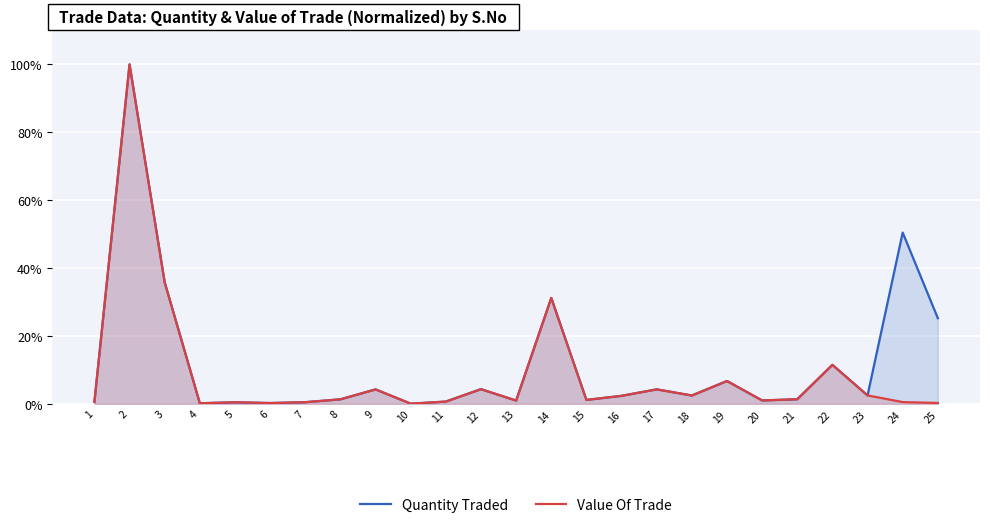

True or false: Quantity Traded and Value Of Trade intersect in this chart.

False